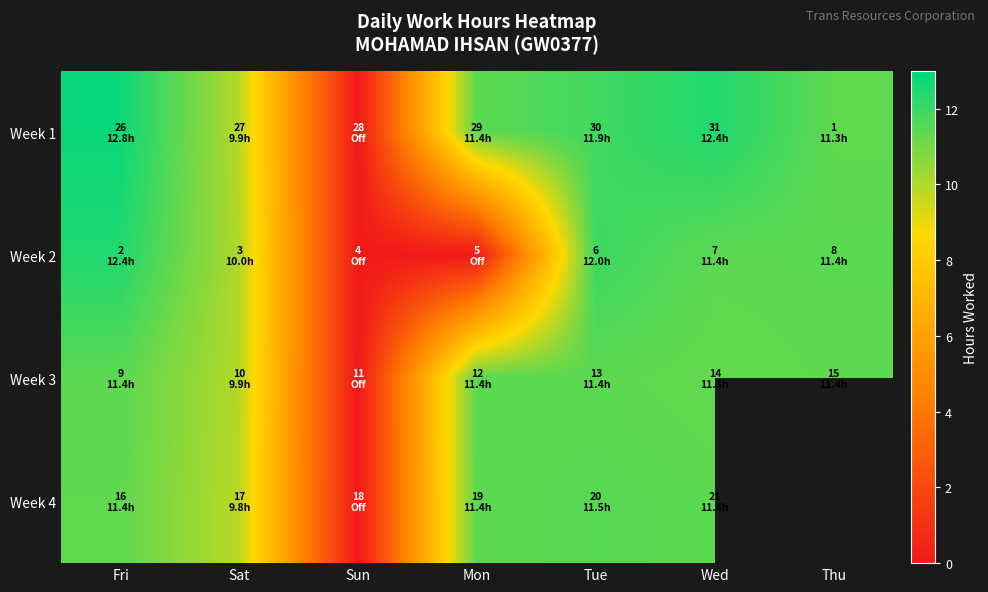

What is the difference between the second highest and minimum values in the Week 2 series?

12.0